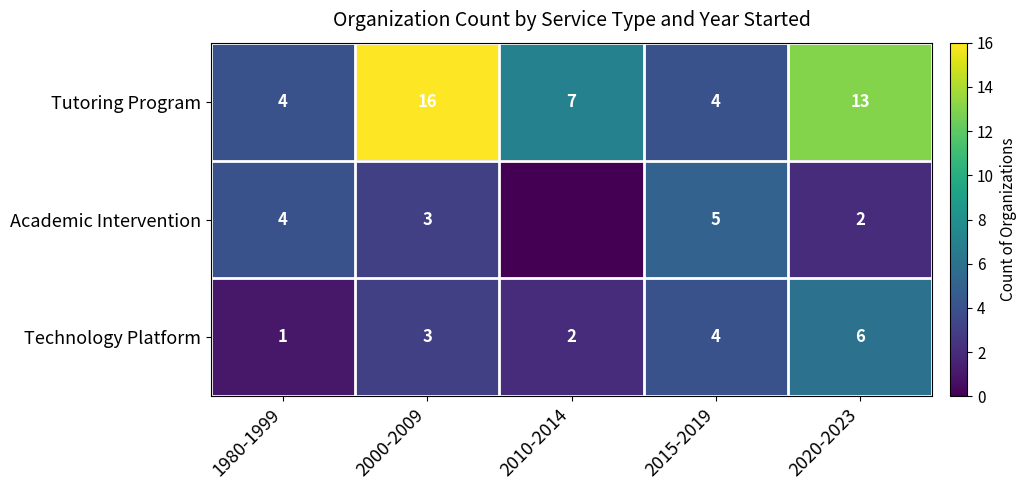

How many Tutoring Program values are between 4 and 13?

4